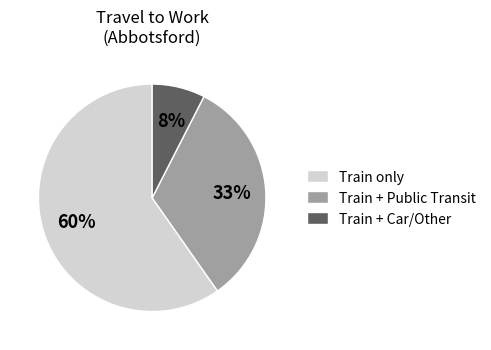

How many slices are in this pie chart?

3